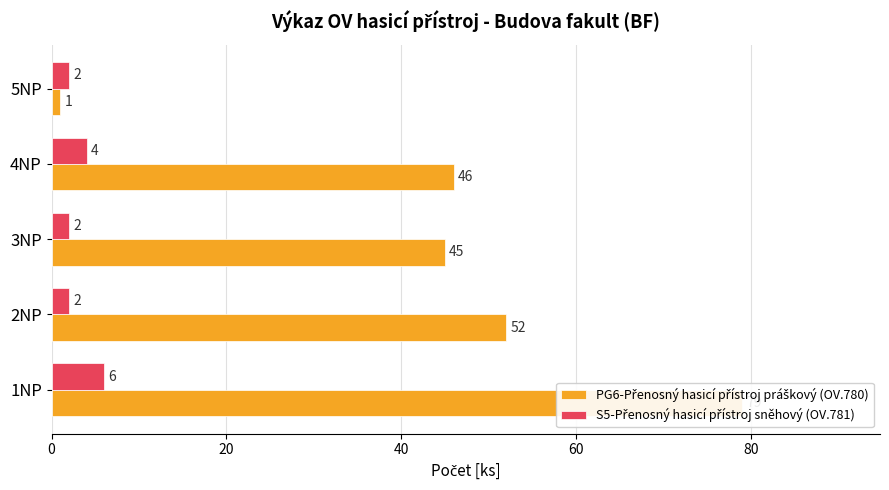

What is the difference between the second highest and second lowest values in the PG6-Přenosný hasicí přístroj práškový (OV.780) series?

7